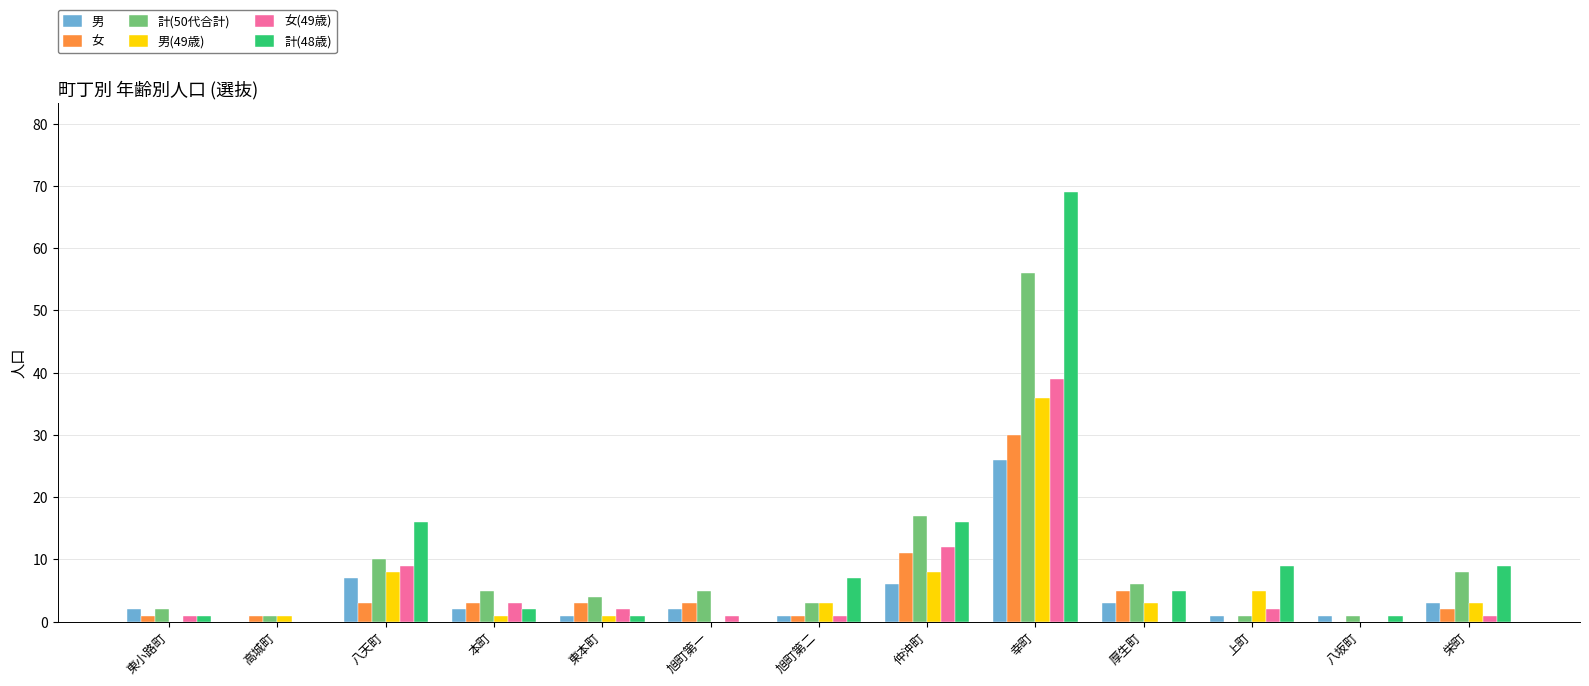

What is the sum of all 女(49歳) values?

71